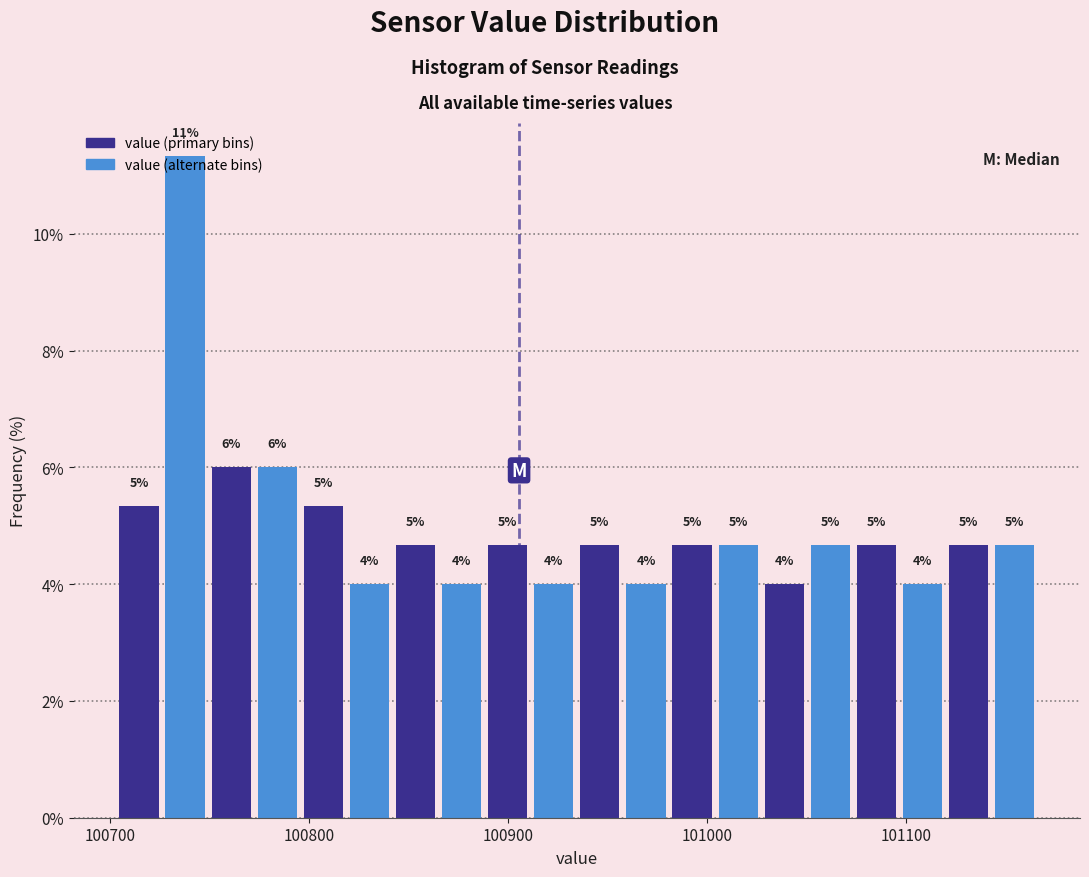

Around what value on the x-axis is the tallest bar? Give the approximate position of its centre, as read against the axis.

100740